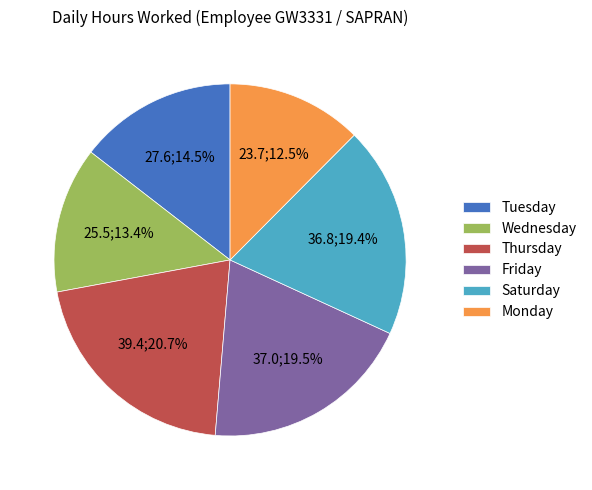

What percentage is NOT represented by Saturday?

80.6%